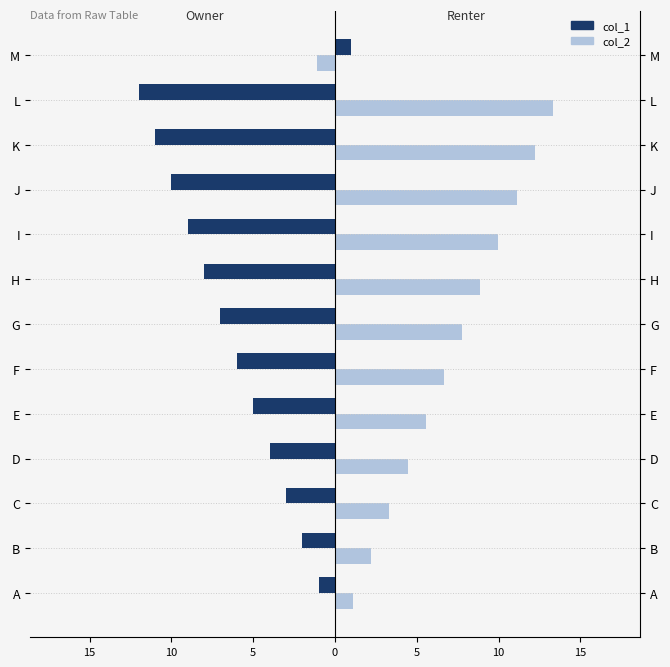

The value of col_2 at I is 13.4. True or false?

False